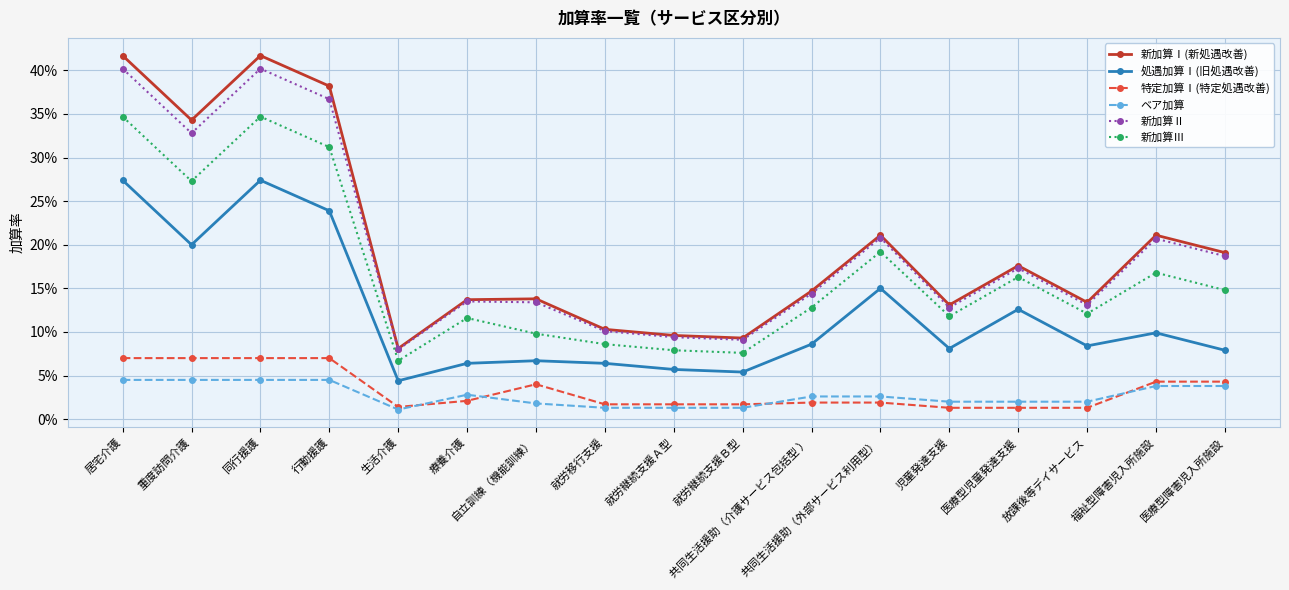

Is this an area chart (filled region under the line)?

No